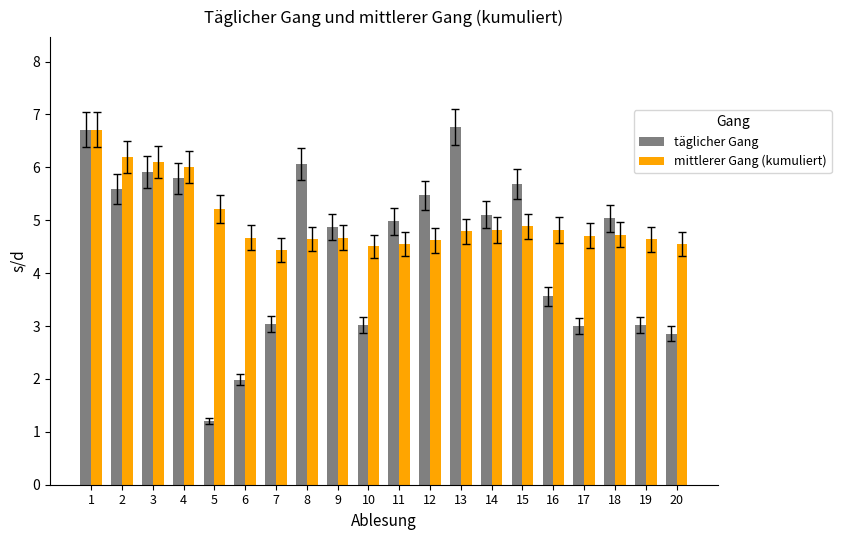

True or false: mittlerer Gang (kumuliert) has a value of 4.7 at 9.

True